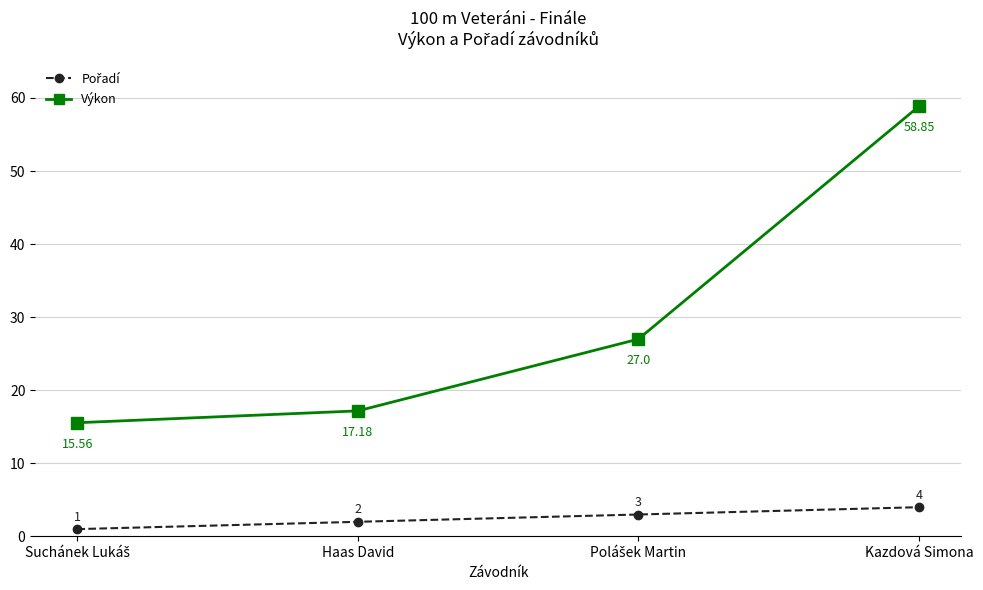

Does the chart have visible grid lines?

Yes